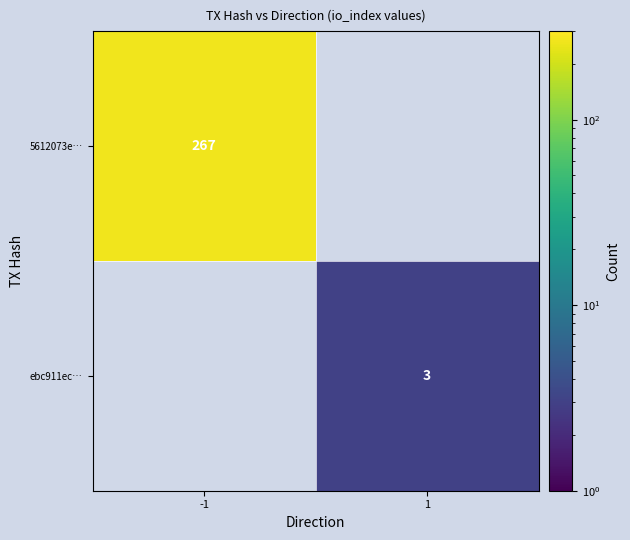

The value of ebc911ec… at 1 is 0.7. True or false?

False